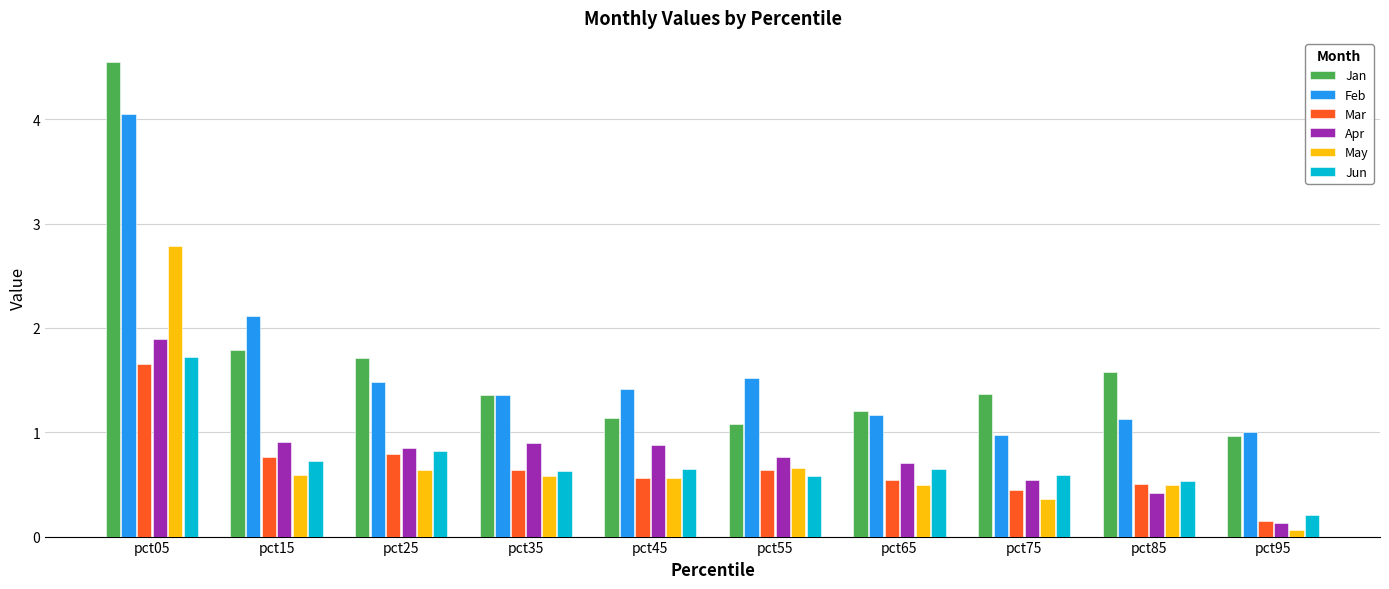

What is the smallest value displayed?

0.1